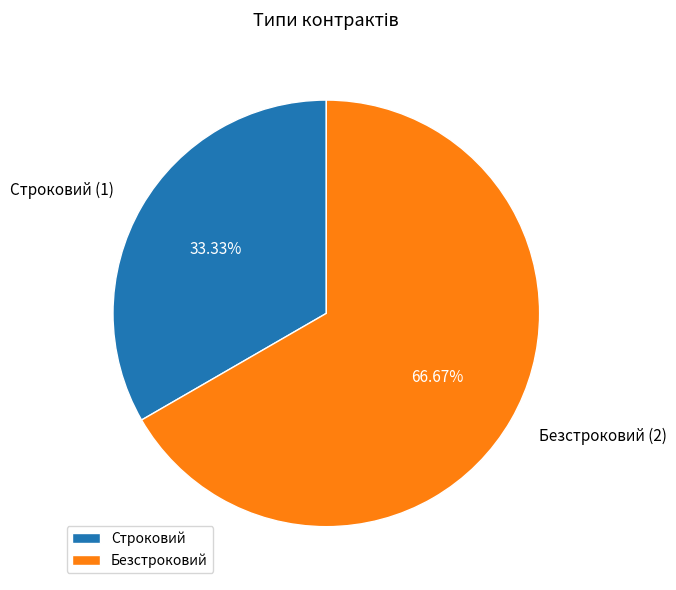

Between Безстроковий and Строковий, which is larger?

Безстроковий